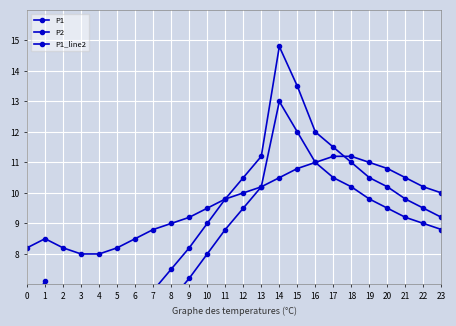

Rank the series by their maximum value, from lowest to highest.

P1_line2, P2, P1